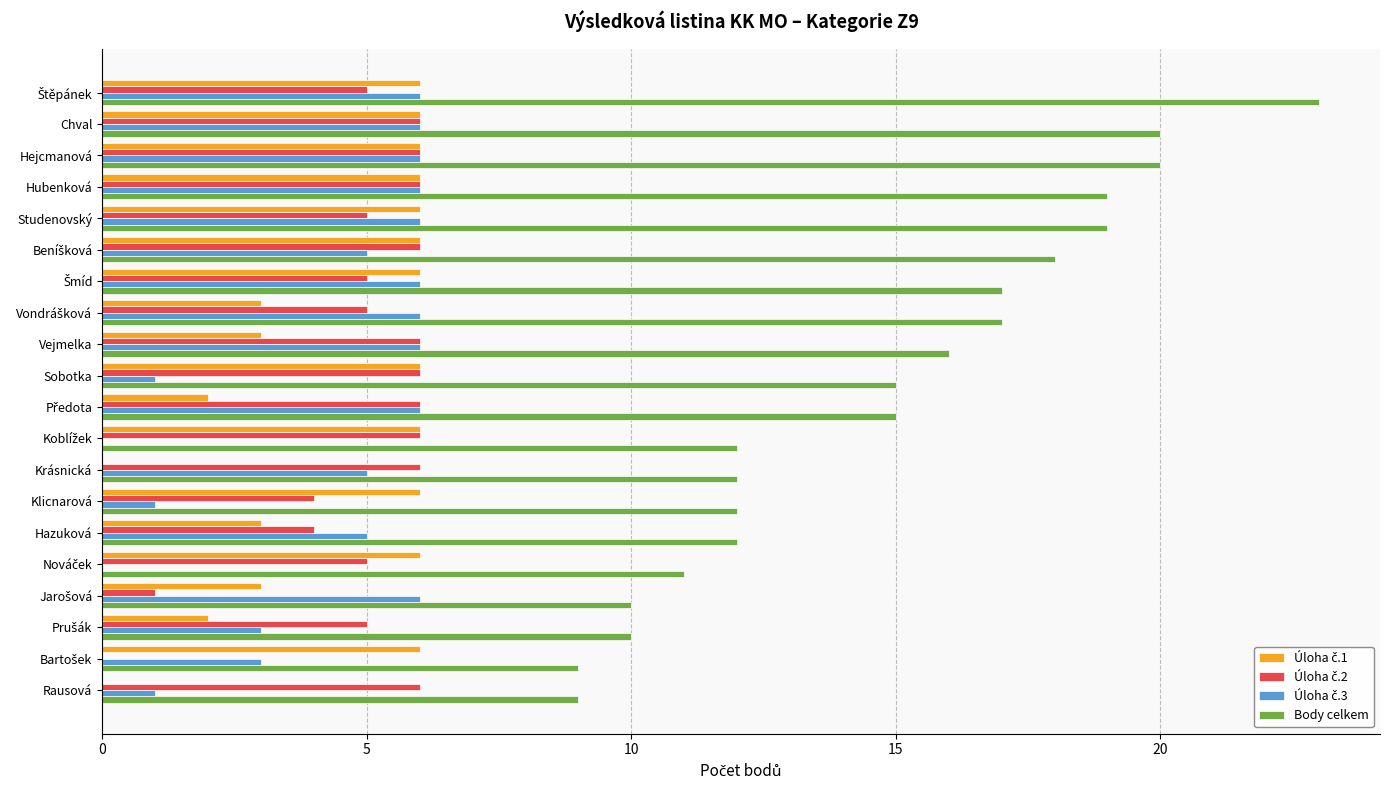

Which series has the largest range (max minus min)?

Body celkem